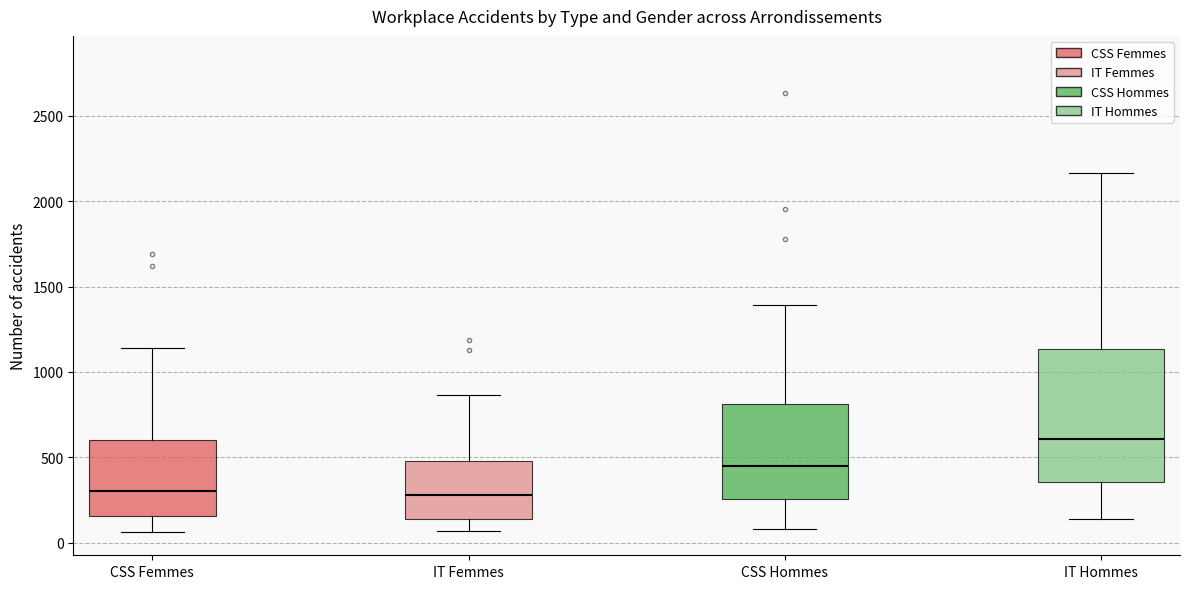

Where does the median line of the box for CSS Femmes sit on the y-axis? The values are not printed on the chart, so give them approximately, as read against the axis.

300